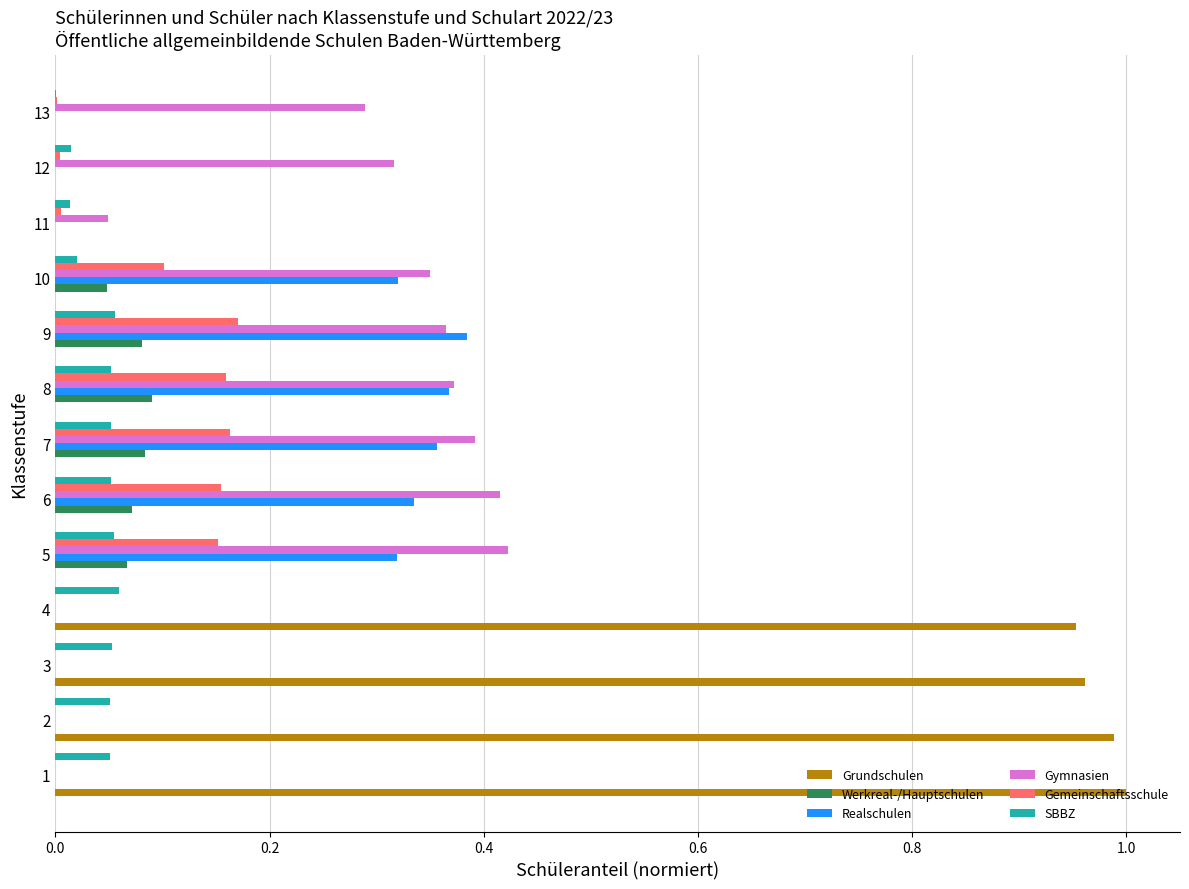

What is the sum of all Gemeinschaftsschule values?

0.9